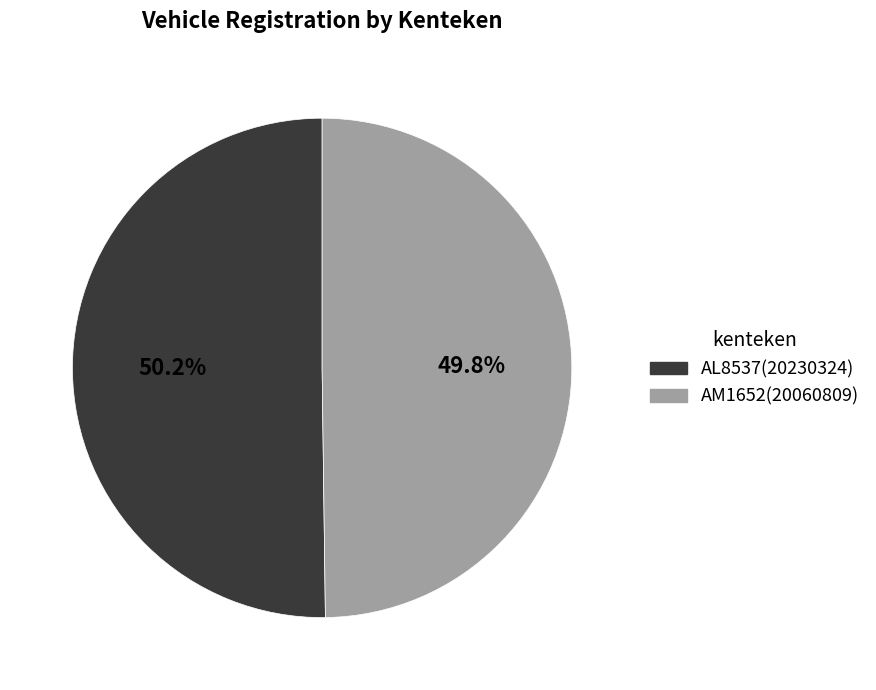

To the nearest percent, what portion does AL8537 represent?

50%